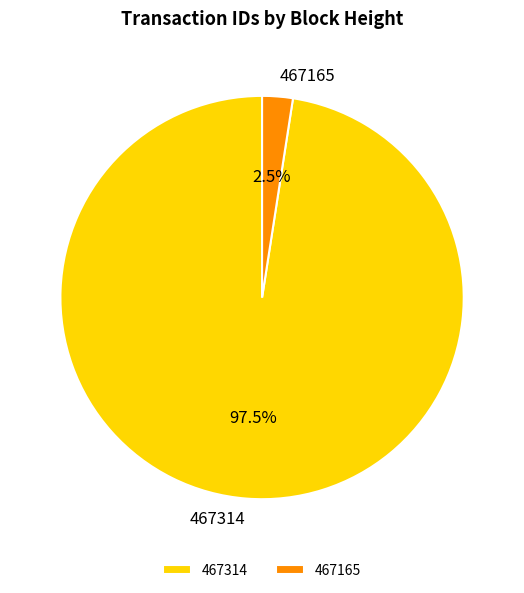

Which category has the smallest portion of the pie?

467165